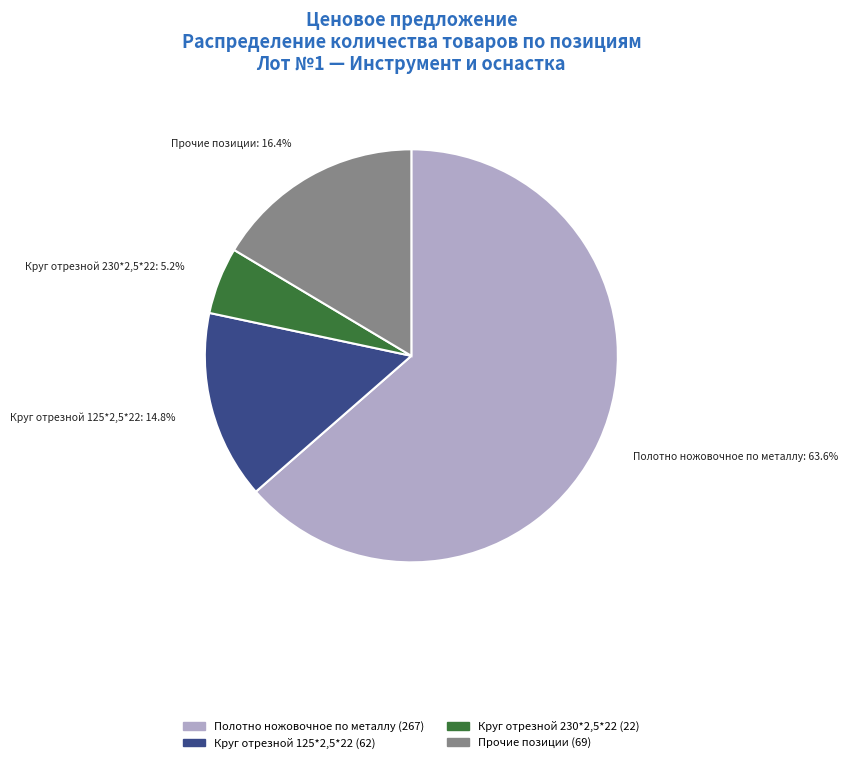

Does any single category account for the majority?

Yes